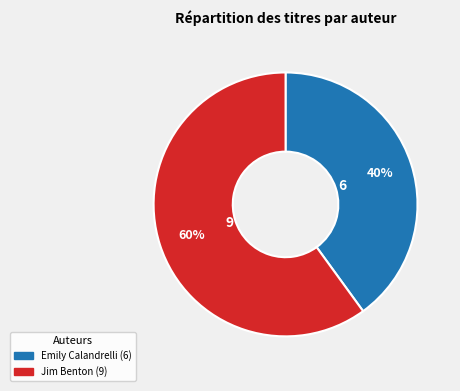

To the nearest percent, what is the average slice percentage?

50%